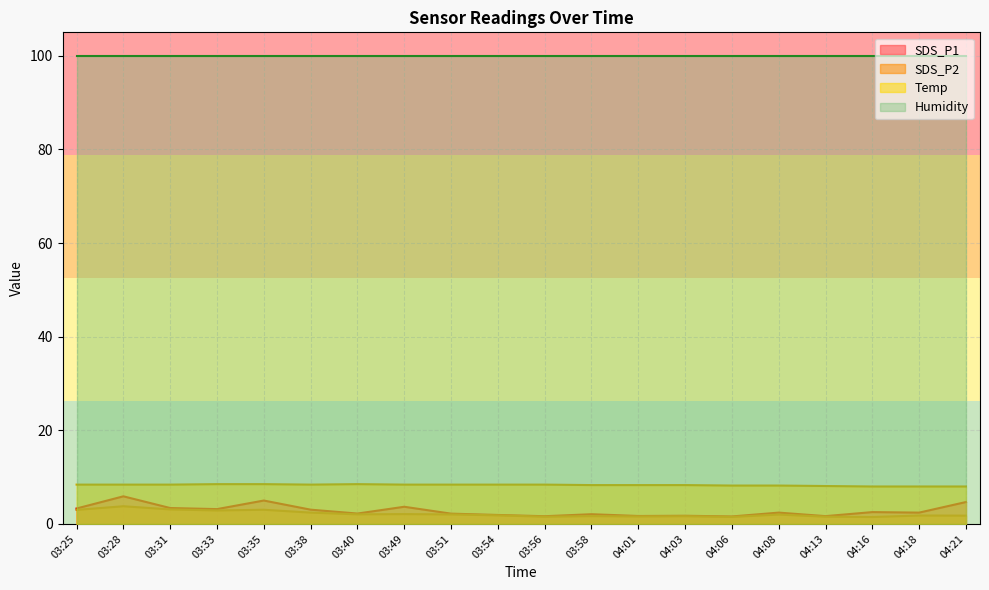

True or false: SDS_P1 and SDS_P2 intersect in this chart.

False